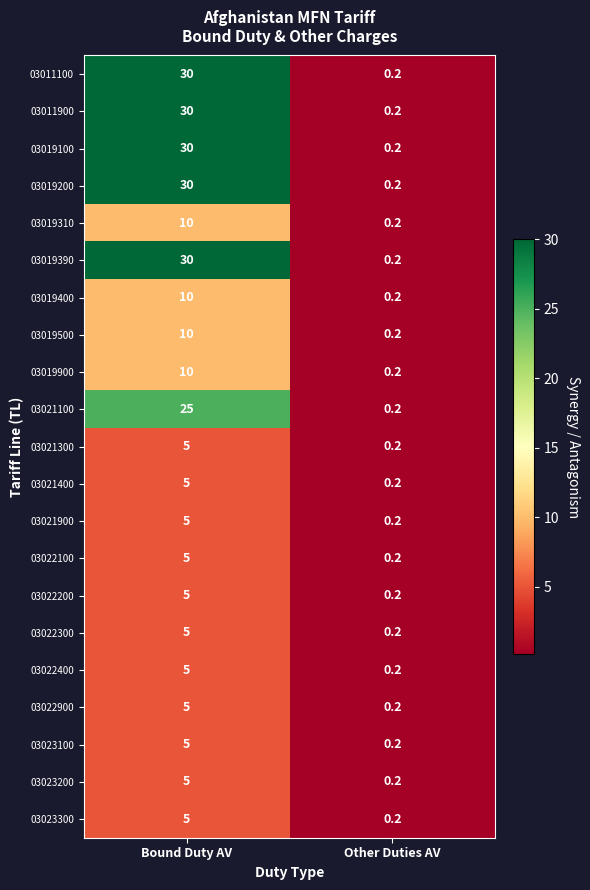

At which category is the sum across all series the highest?

Bound Duty AV